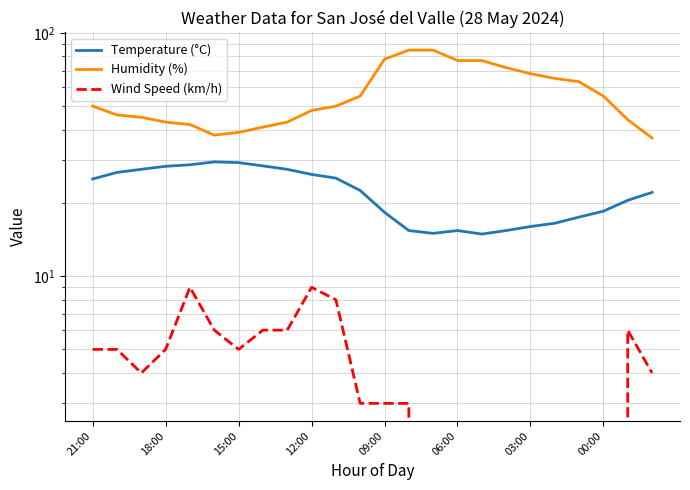

Reading left to right, extract all data points from this chart.

Temperature (°C): 25.1	26.7	27.5	28.3	28.7	29.5	29.3	28.4	27.5	26.2	25.3	22.5	18.3	15.4	15.0	15.4	14.9	15.4	16.0	16.5	17.5	18.5	20.5	22.1
Humidity (%): 50.0	46.0	45.0	43.0	42.0	38.0	39.0	41.0	43.0	48.0	50.0	55.0	78.0	85.0	85.0	77.0	77.0	72.0	68.0	65.0	63.0	55.0	44.0	37.0
Wind Speed (km/h): 5.0	5.0	4.0	5.0	9.0	6.0	5.0	6.0	6.0	9.0	8.0	3.0	3.0	3.0	0.0	0.0	0.0	0.0	0.0	0.0	0.0	0.0	6.0	4.0